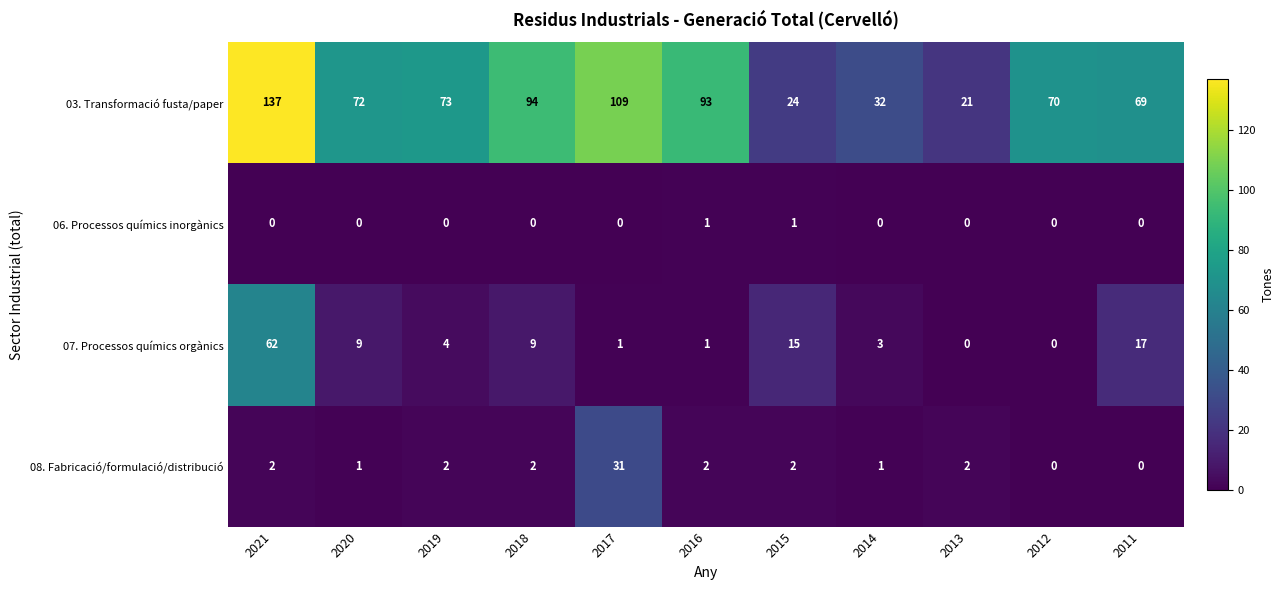

At which label does 07. Processos químics orgànics first exceed 4?

2021